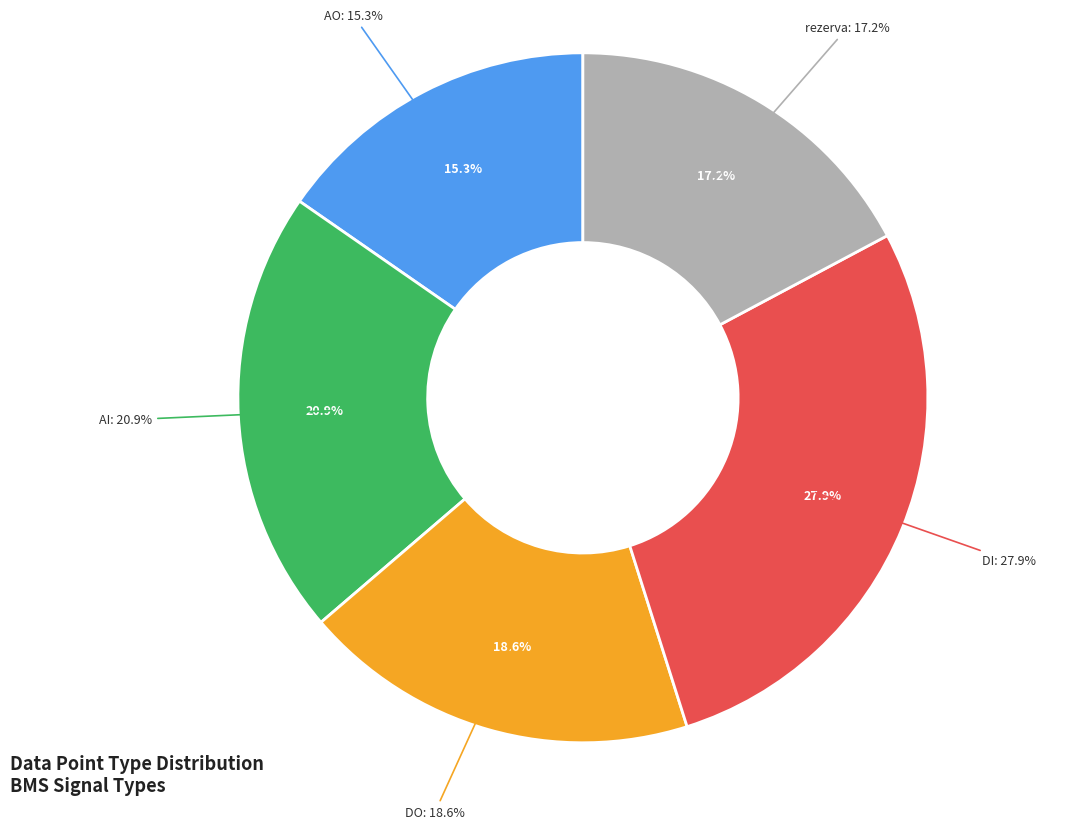

What is the largest slice in the pie chart?

DI